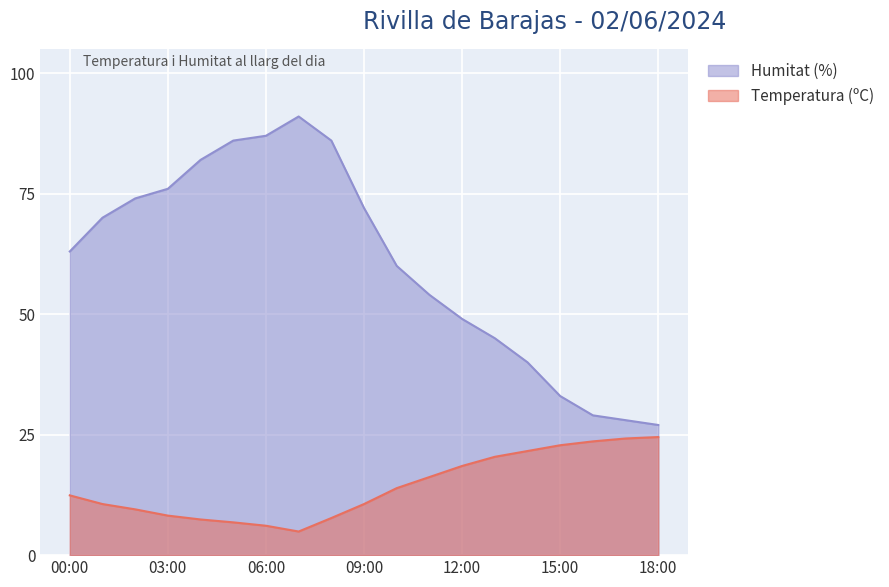

Where does the Humitat (%) series first go above 63?

01:00